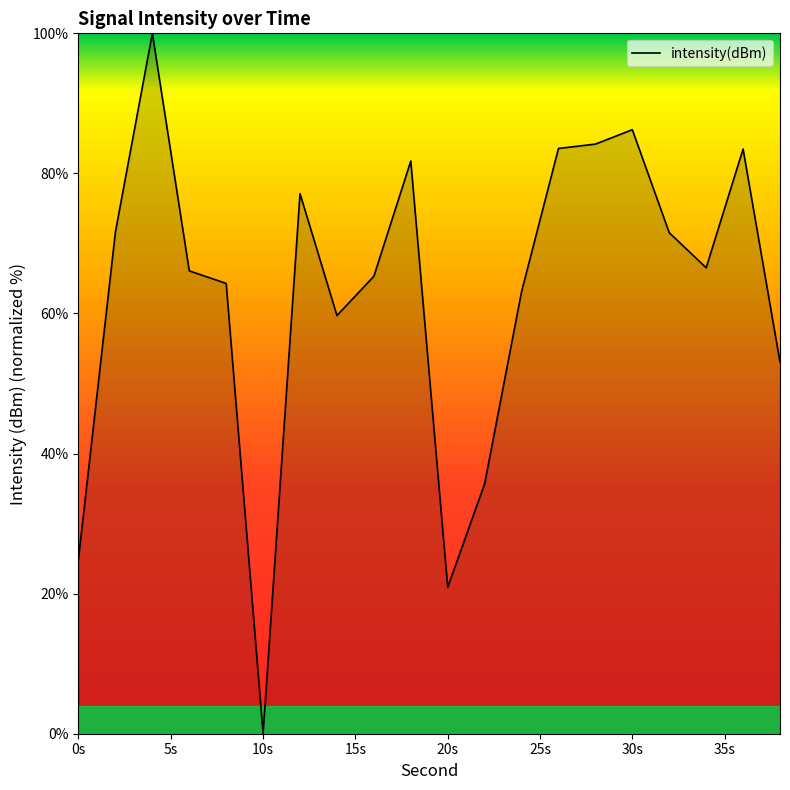

What is the difference between the second highest and minimum values?

86.2